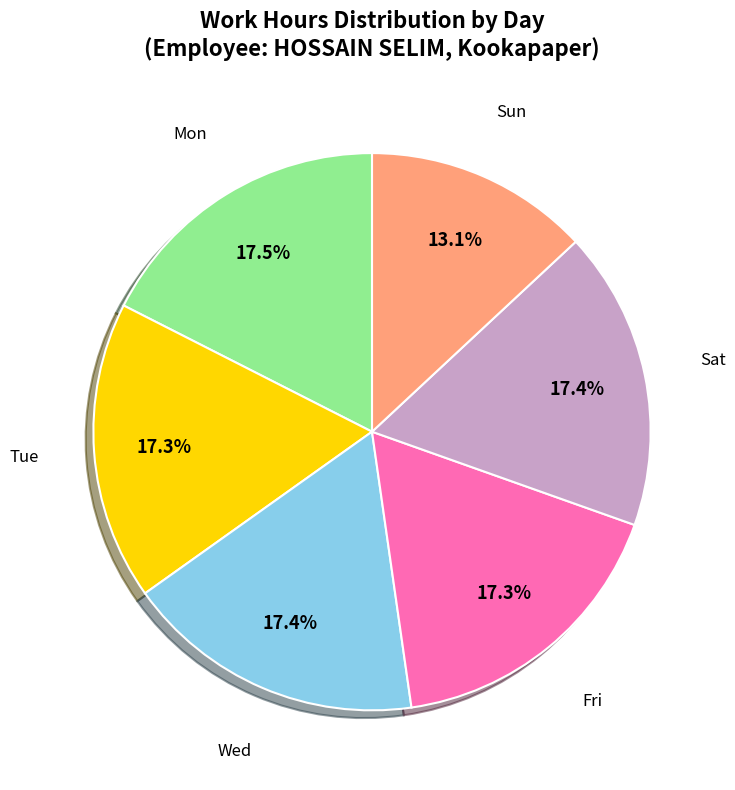

Is there a majority slice in this chart?

No